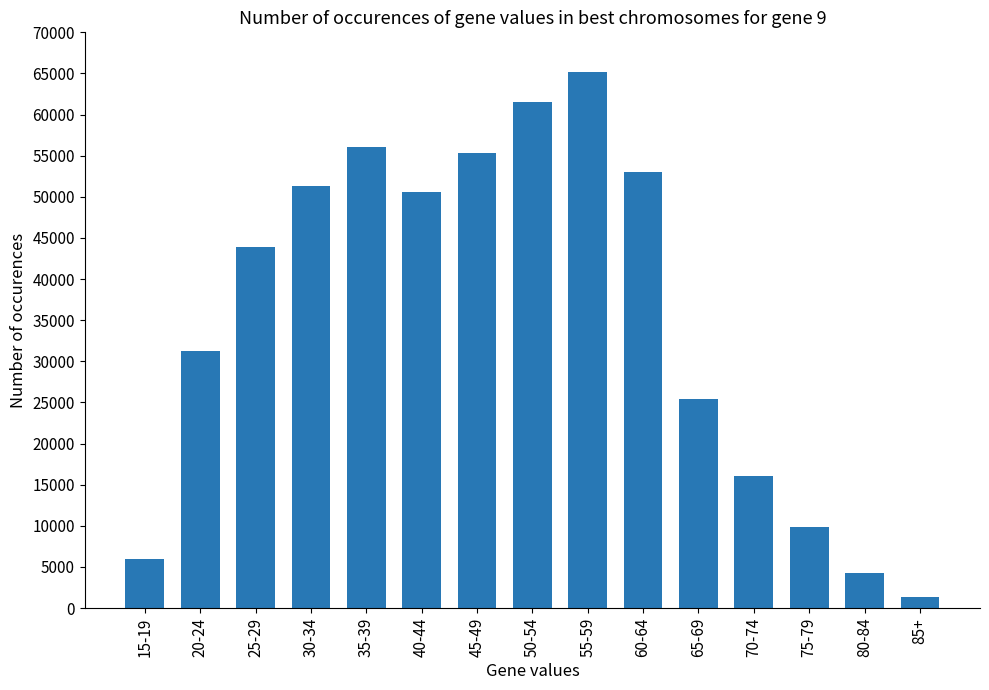

Is it true that the value at 75-79 is 9918?

True